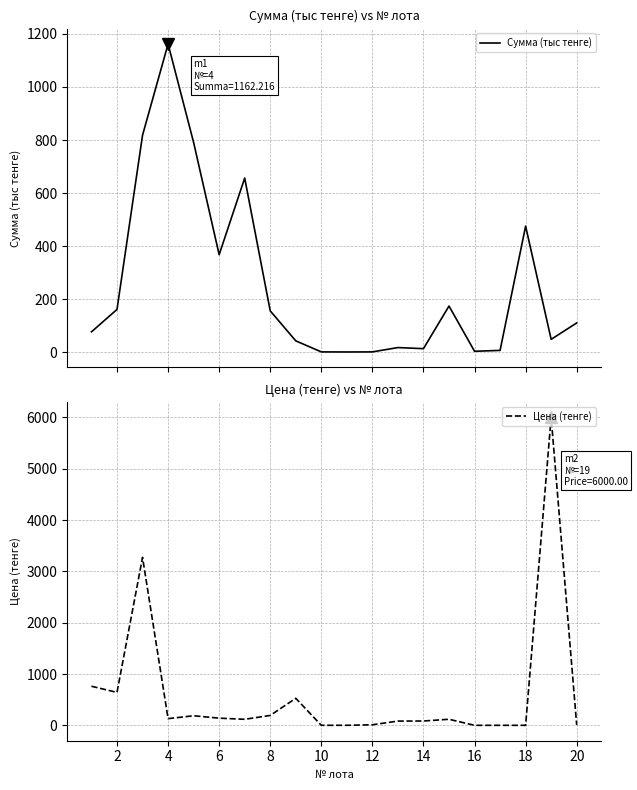

The Сумма (тыс тенге) series shows 304.6 at 14. True or false?

False